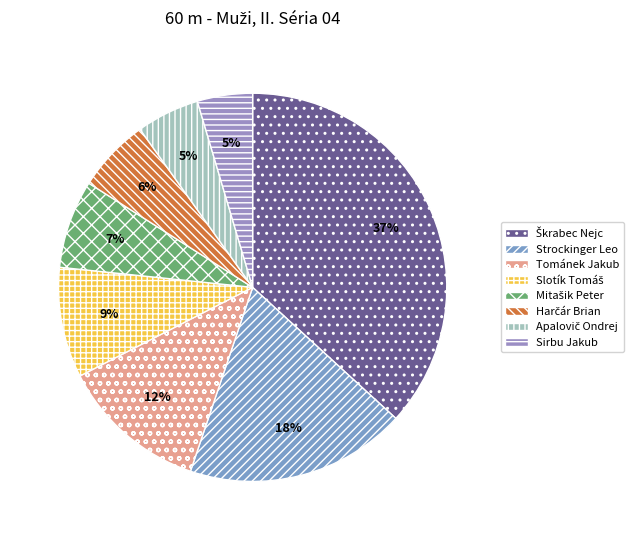

How many segments does this pie chart have?

8